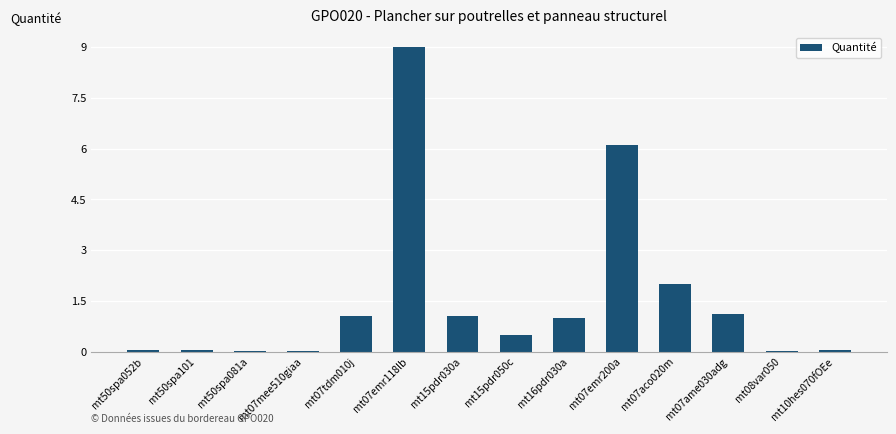

The chart shows a value of 1.4 at mt07ame030adg. True or false?

False